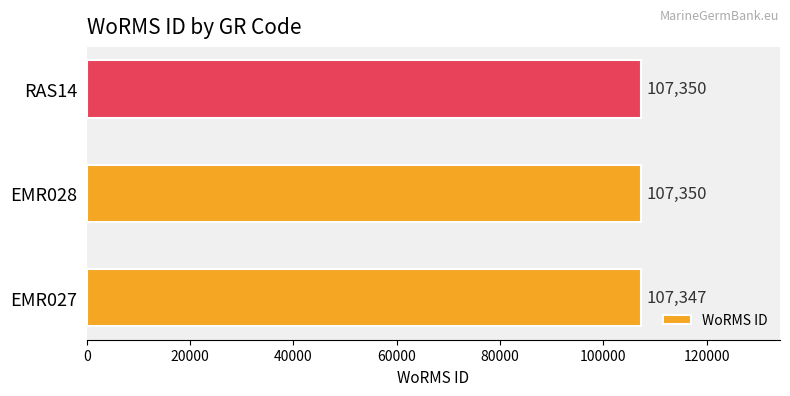

What is the average value?

107349